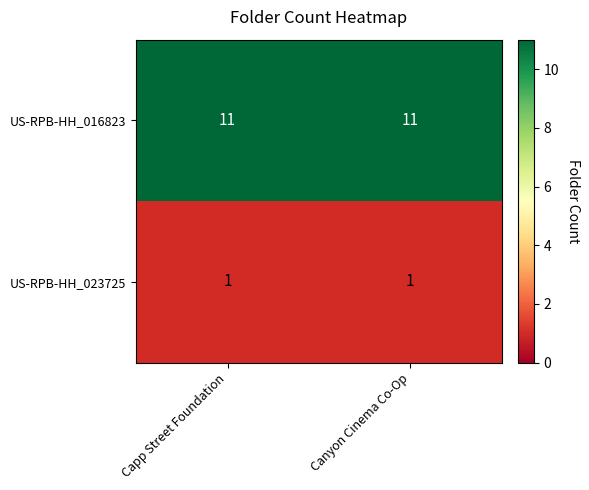

What is the difference between the highest and lowest values at Capp Street Foundation?

10